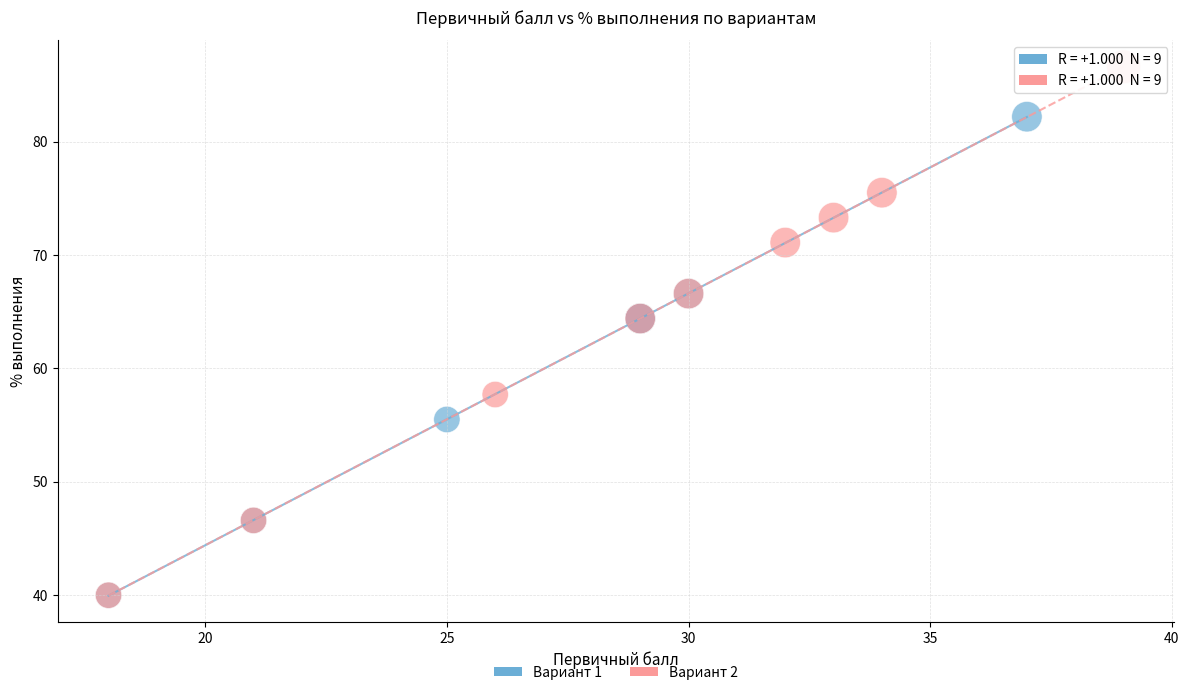

Which series reaches the maximum Y coordinate?

Вариант 2